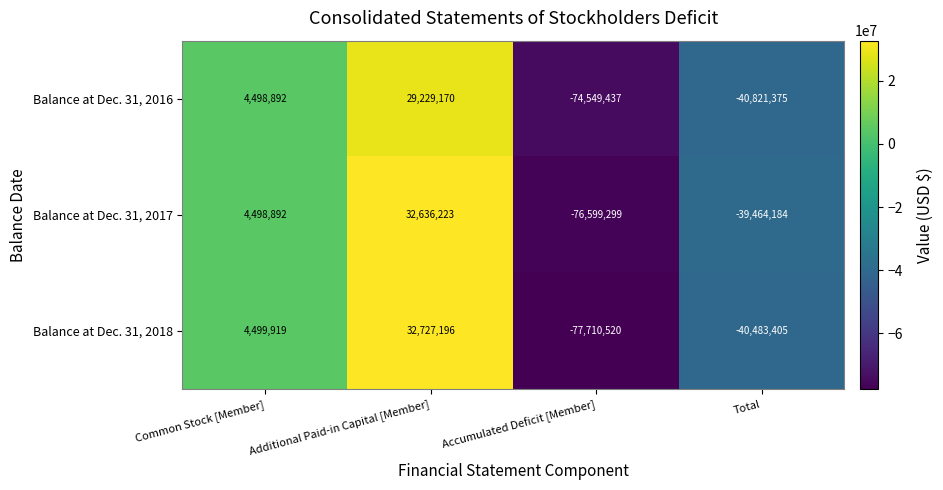

What value does the Balance at Dec. 31, 2017 series have at Additional Paid-in Capital [Member], to the nearest 100?

32636200